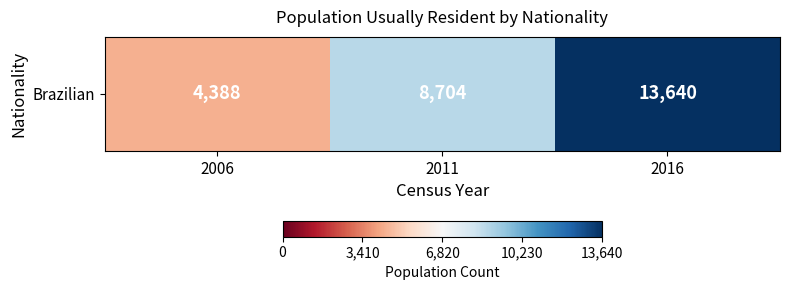

Where does the data first go above 8704?

2016